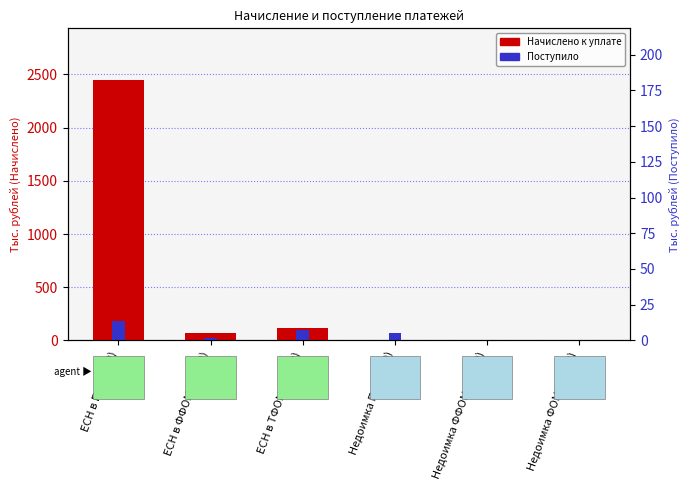

Which series changed the most between Недоимка ПФ (3170) and Недоимка ФФОМС (3180)?

Поступило